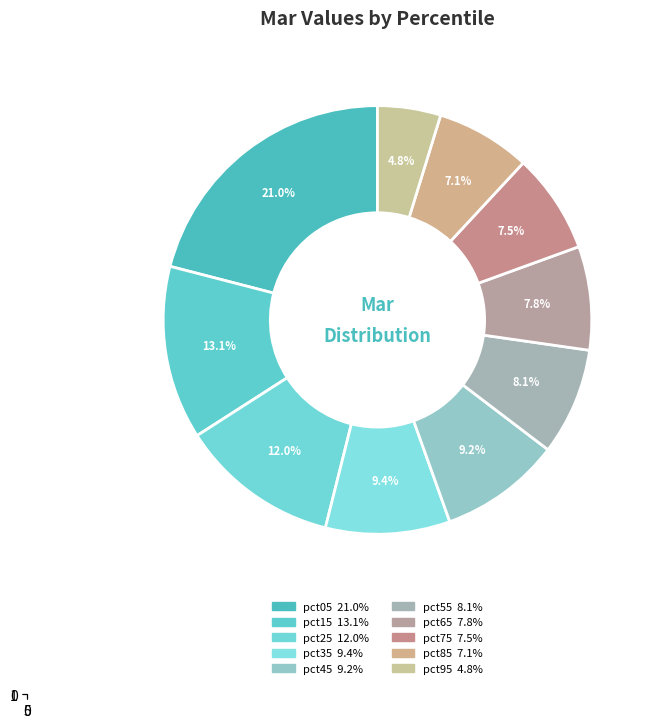

What is the largest slice in the pie chart?

pct05